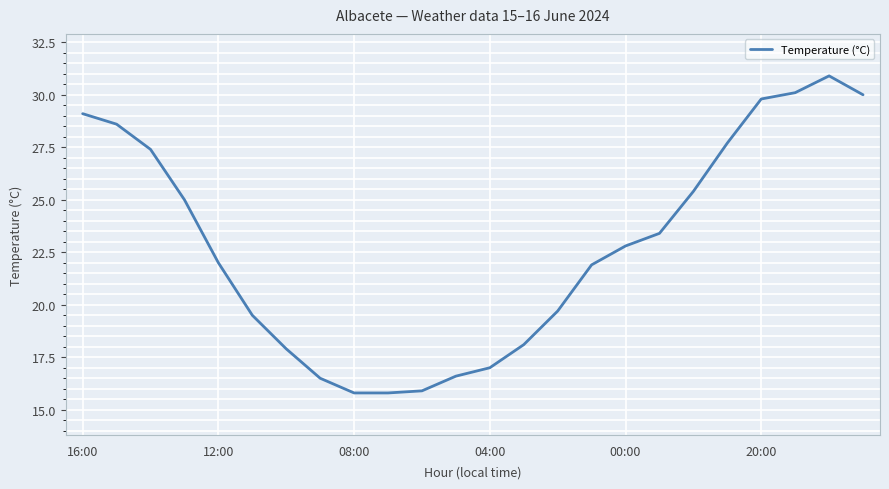

What is the sum of all values?

546.9